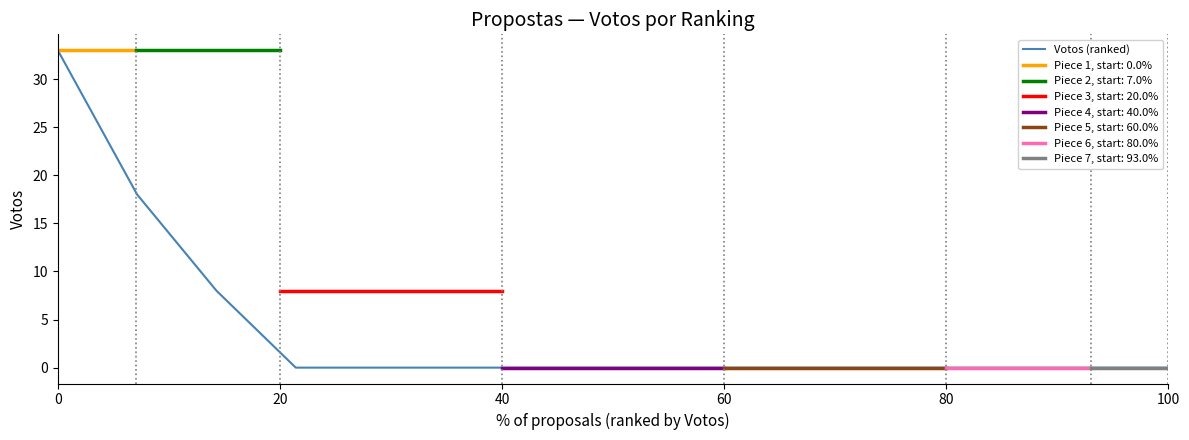

The Votos (ranked) series shows 45 at 0. True or false?

False